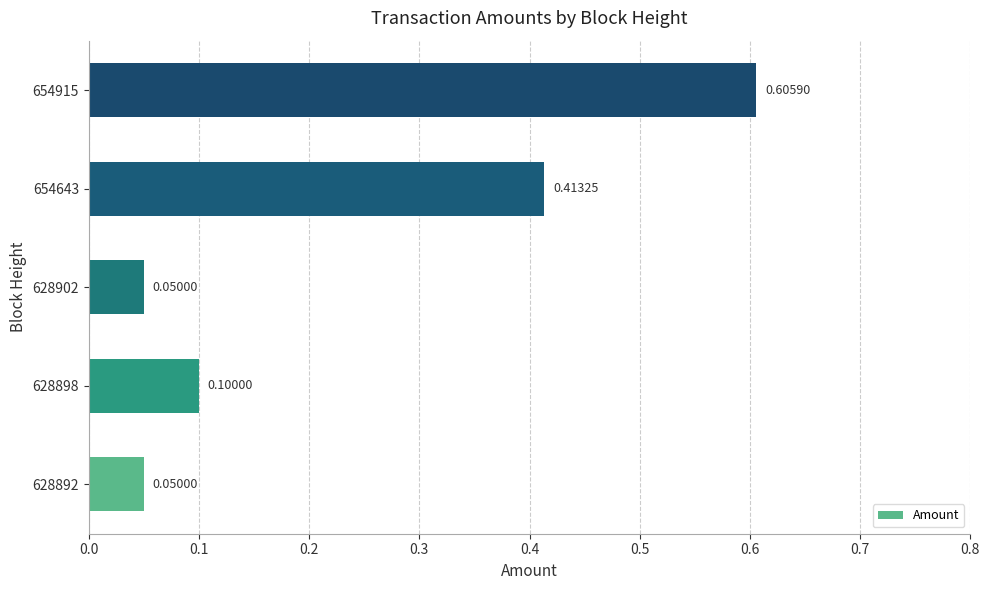

What is the sum of the values at 628898 and 654643?

0.5